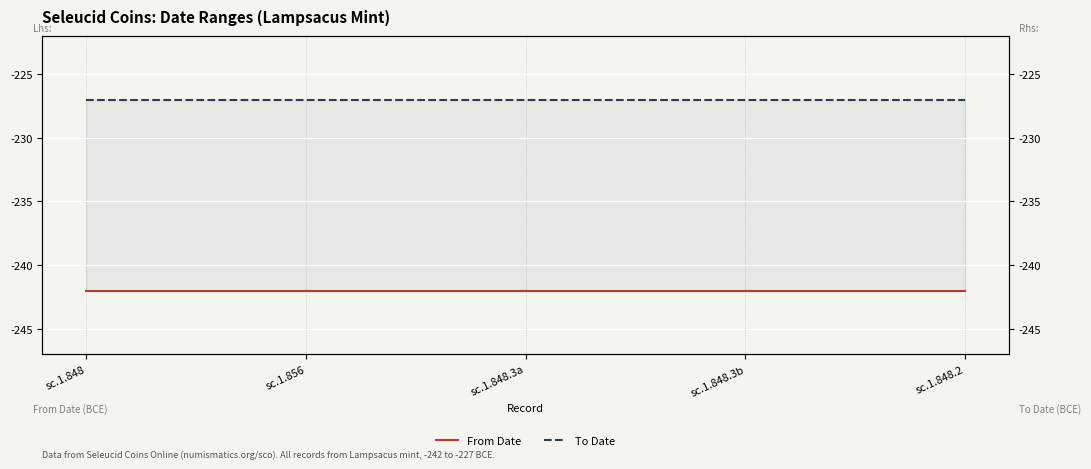

Is the value of To Date at sc.1.848.2 greater than the value of From Date at sc.1.848?

Yes